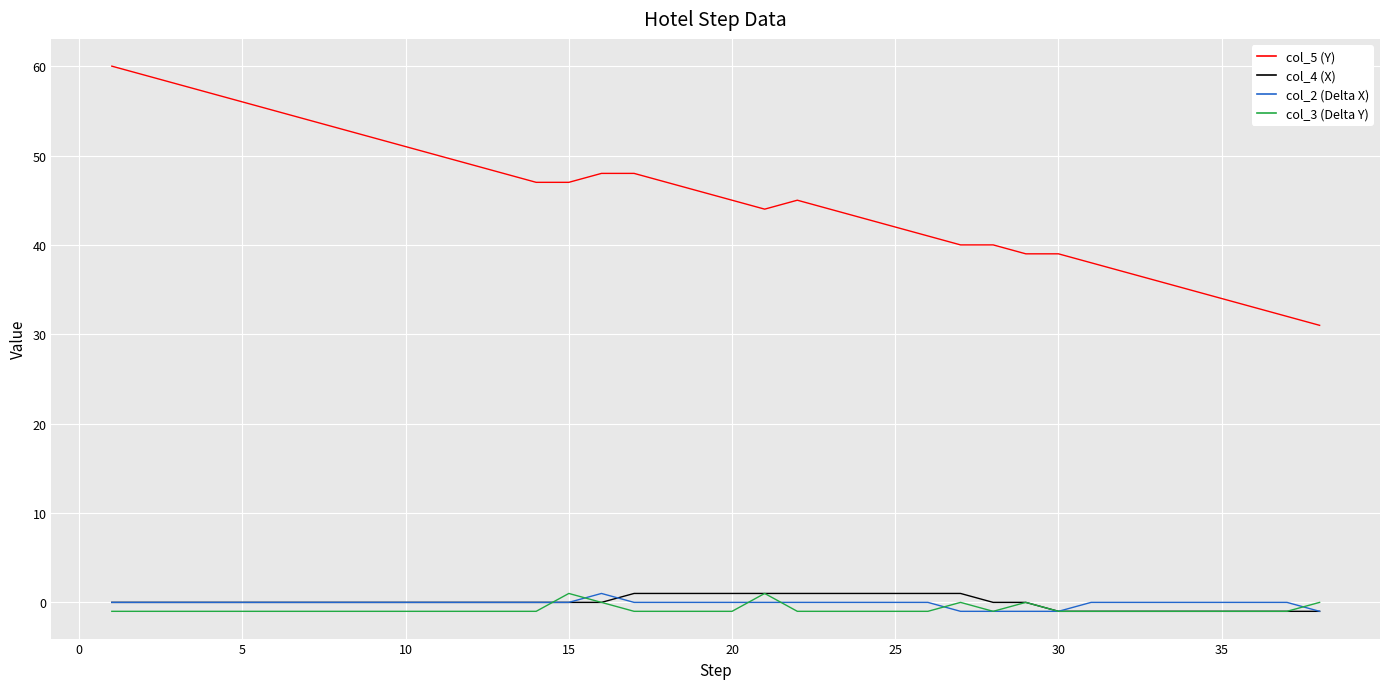

Reading left to right, extract all data points from this chart.

col_5 (Y): 60	59	58	57	56	55	54	53	52	51	50	49	48	47	47	48	48	47	46	45	44	45	44	43	42	41	40	40	39	39	38	37	36	35	34	33	32	31
col_4 (X): 0	0	0	0	0	0	0	0	0	0	0	0	0	0	0	0	1	1	1	1	1	1	1	1	1	1	1	0	0	-1	-1	-1	-1	-1	-1	-1	-1	-1
col_2 (Delta X): 0	0	0	0	0	0	0	0	0	0	0	0	0	0	0	1	0	0	0	0	0	0	0	0	0	0	-1	-1	-1	-1	0	0	0	0	0	0	0	-1
col_3 (Delta Y): -1	-1	-1	-1	-1	-1	-1	-1	-1	-1	-1	-1	-1	-1	1	0	-1	-1	-1	-1	1	-1	-1	-1	-1	-1	0	-1	0	-1	-1	-1	-1	-1	-1	-1	-1	0